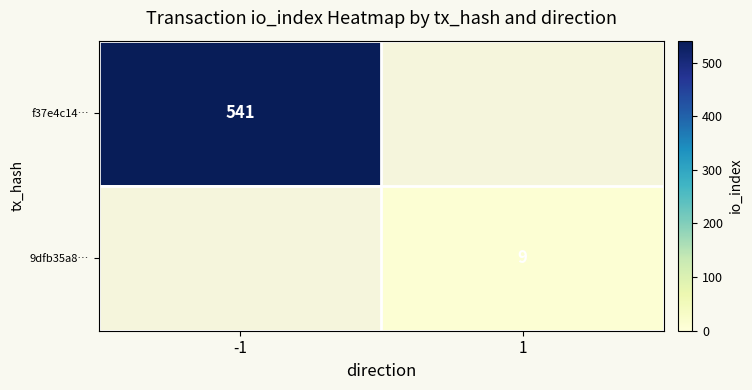

The value of f37e4c14… at -1 is 879. True or false?

False